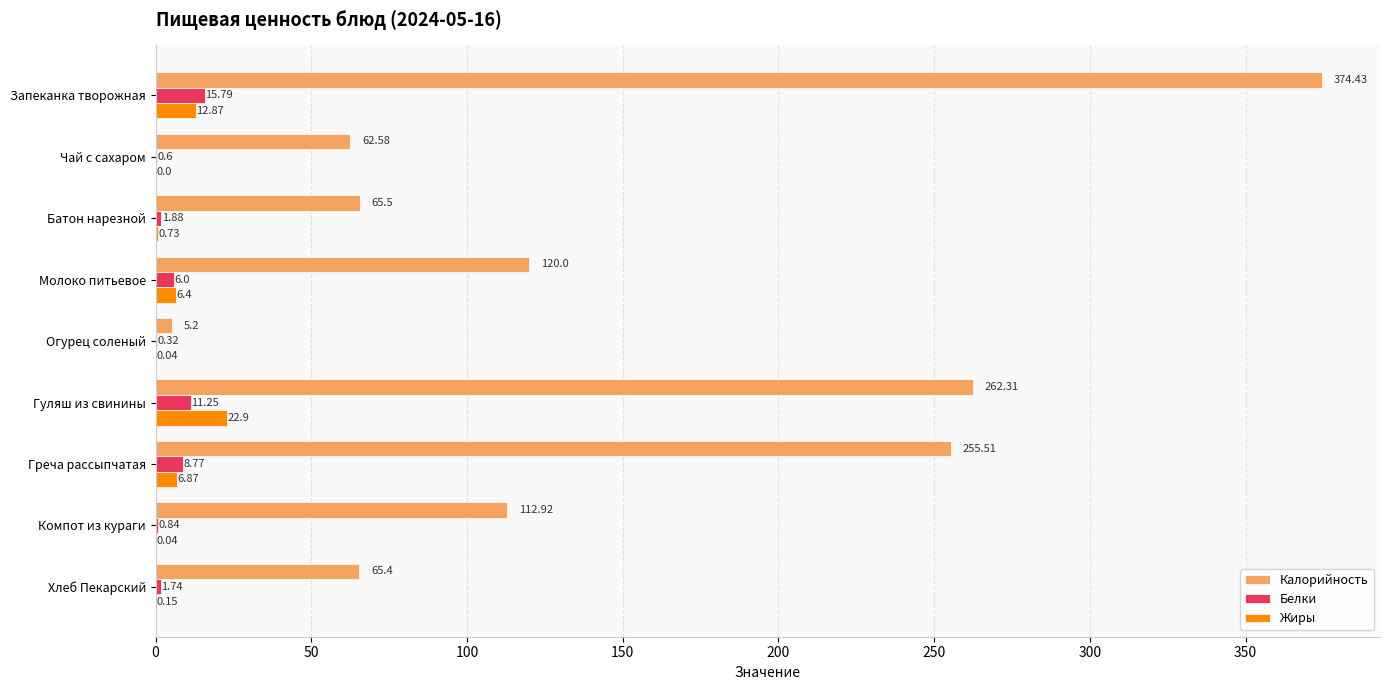

Which series has the largest total across all categories?

Калорийность